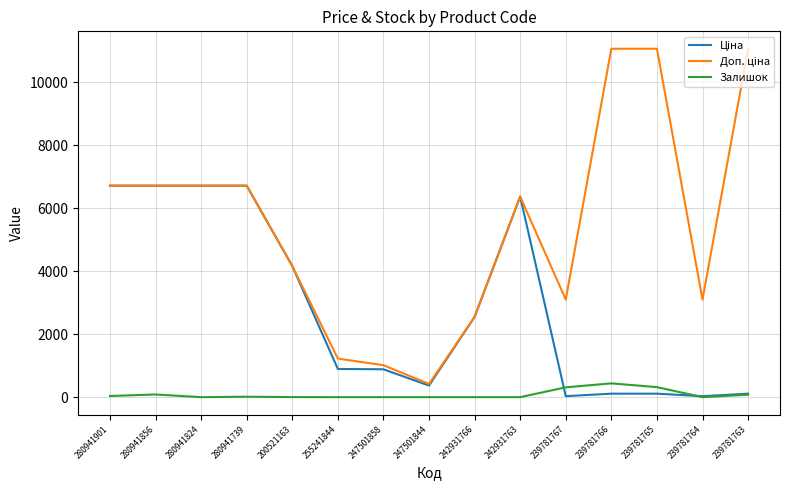

True or false: Залишок has a value of 78.0 at 239781763.

True